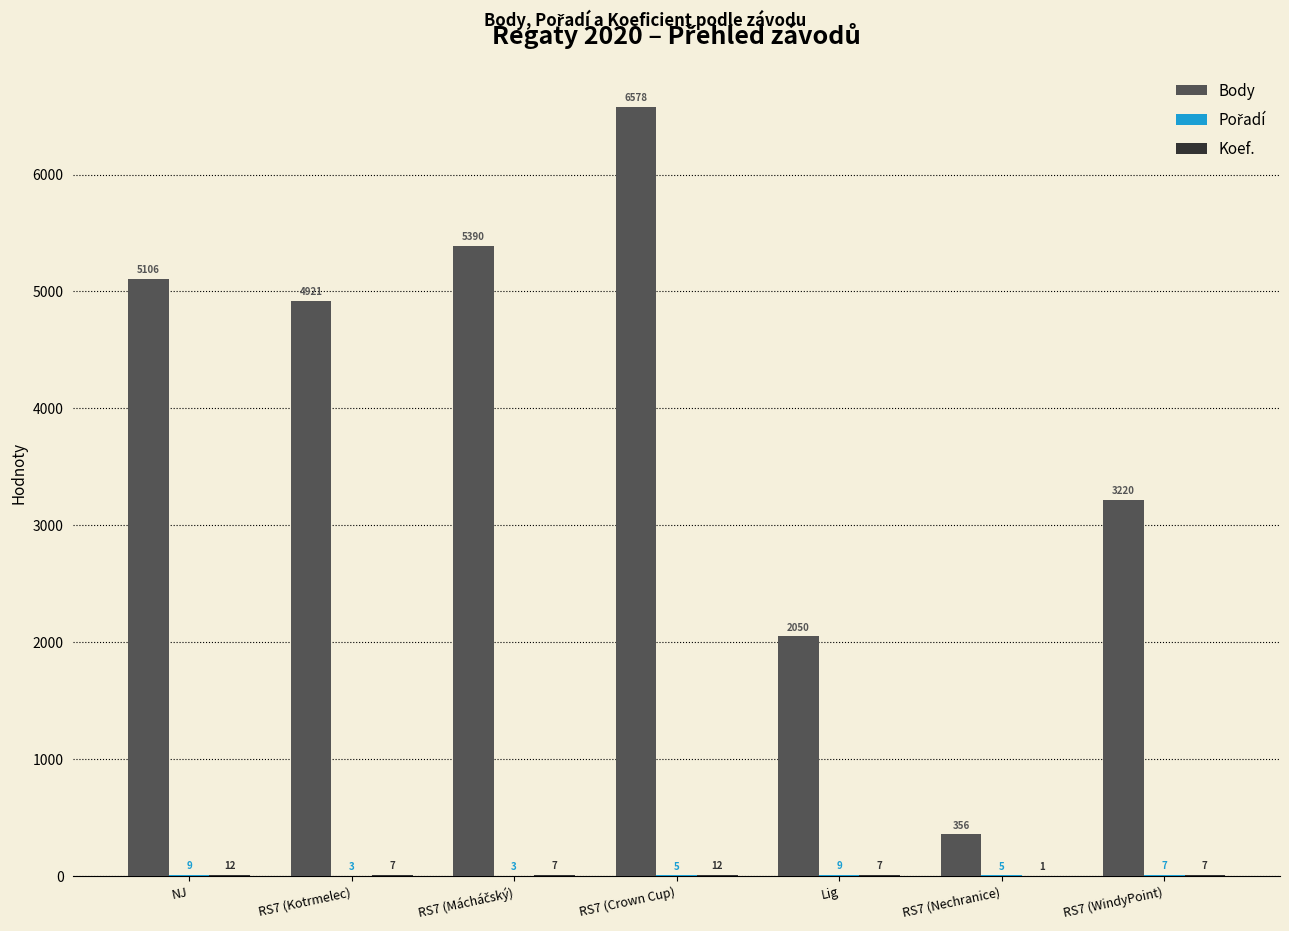

Between NJ and RS7 (Nechranice), which series saw the biggest shift?

Body